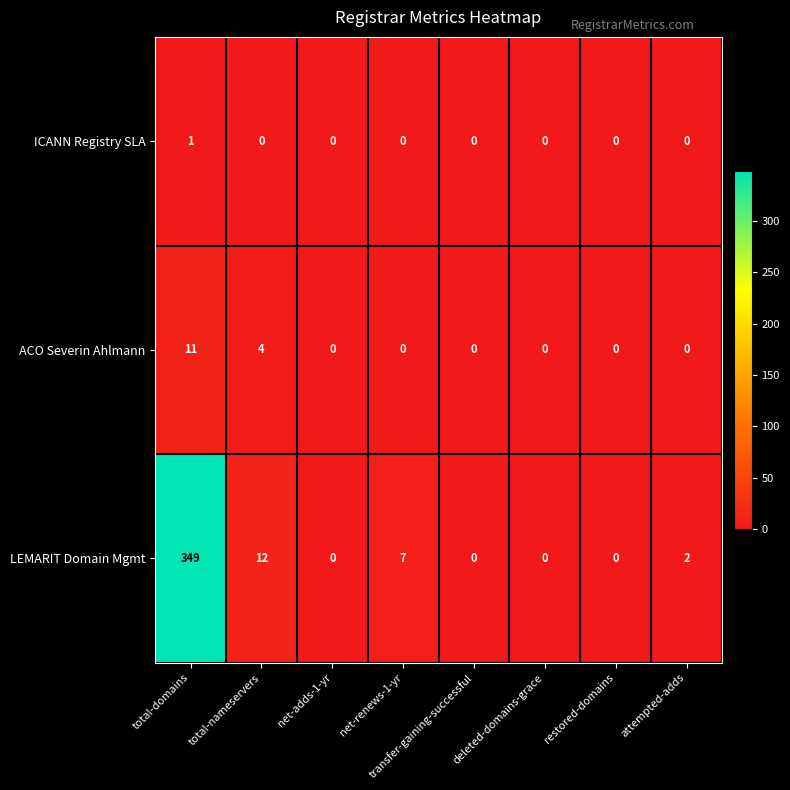

At which category is the sum across all series the highest?

total-domains